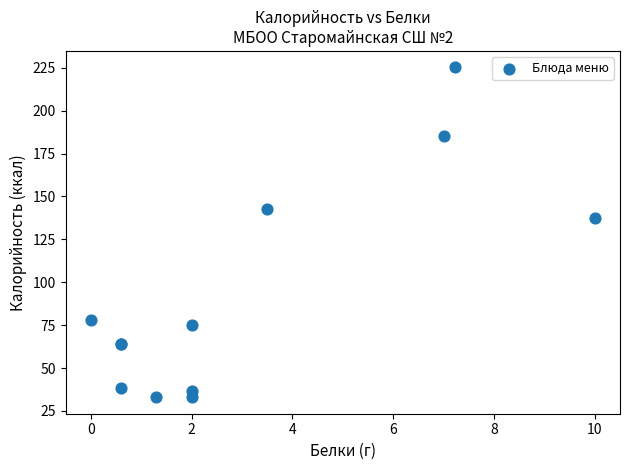

What Y value in the scatter plot is closest to 129?

137.3